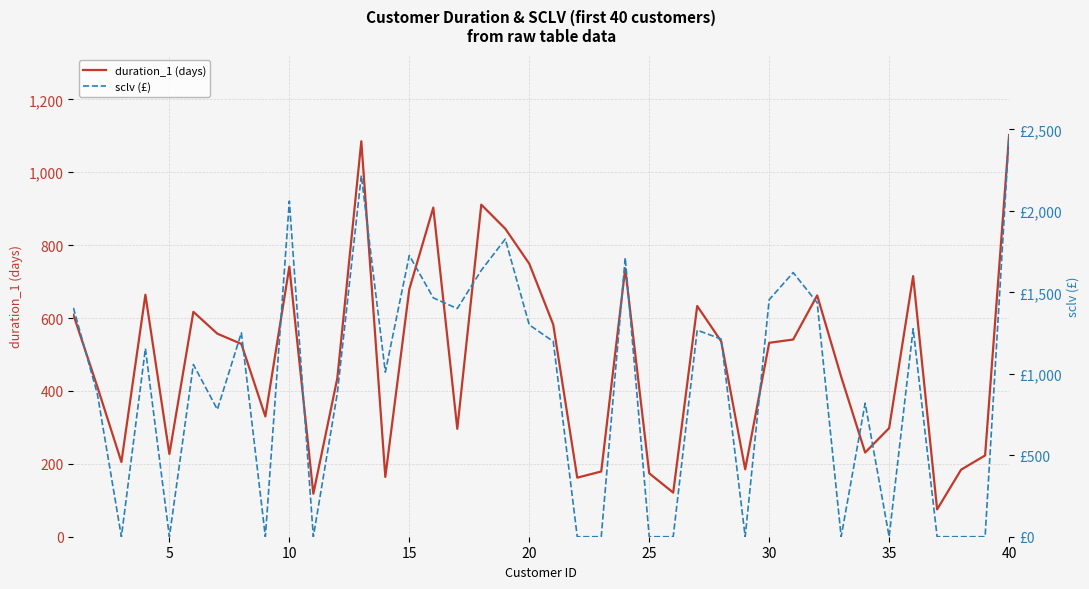

How many lines are shown in the chart?

2